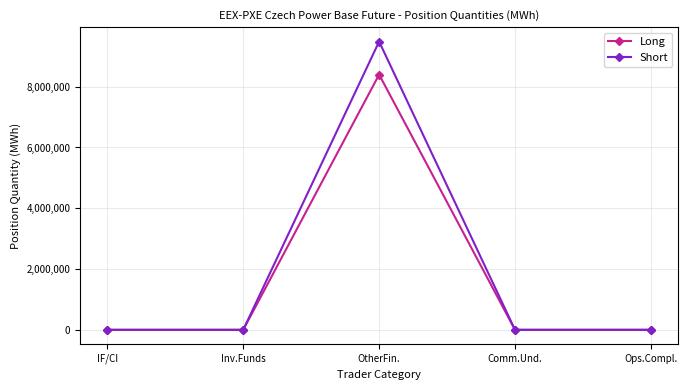

At which category is the sum across all series the highest?

OtherFin.